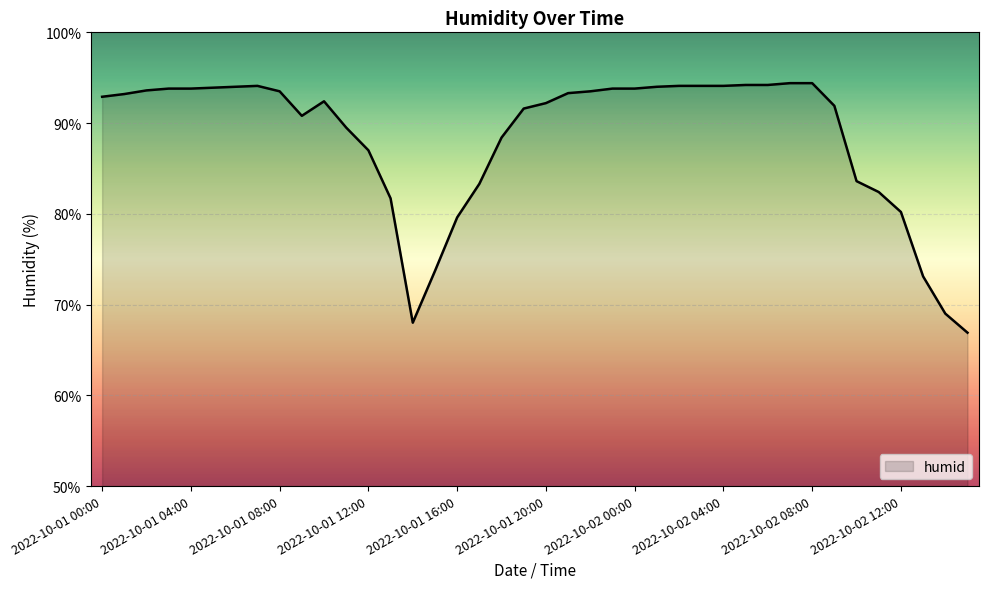

What is the difference between the maximum and minimum values?

27.5